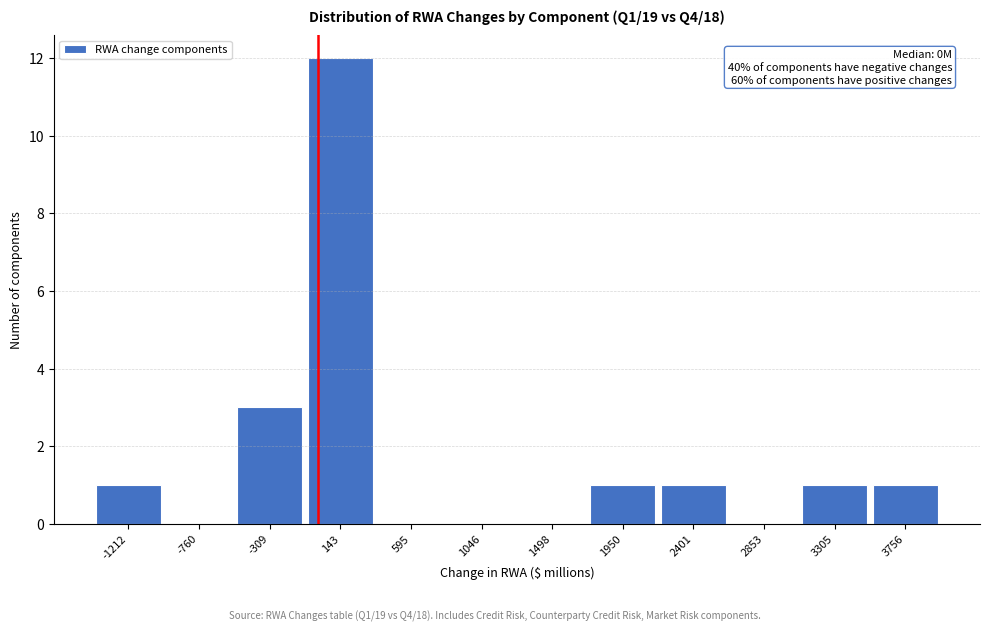

Which range on the x-axis has the tallest bar?

-100 to 350